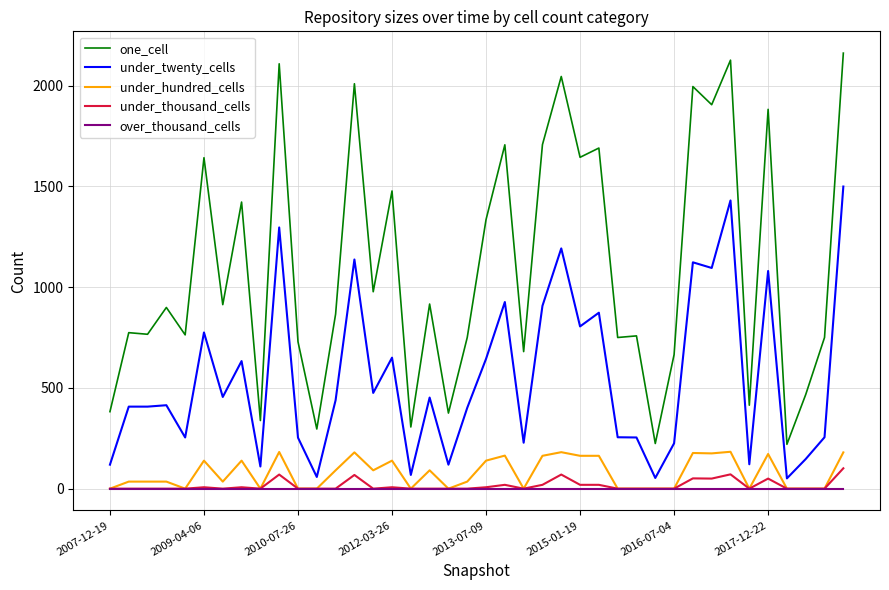

True or false: under_twenty_cells and under_hundred_cells intersect in this chart.

False